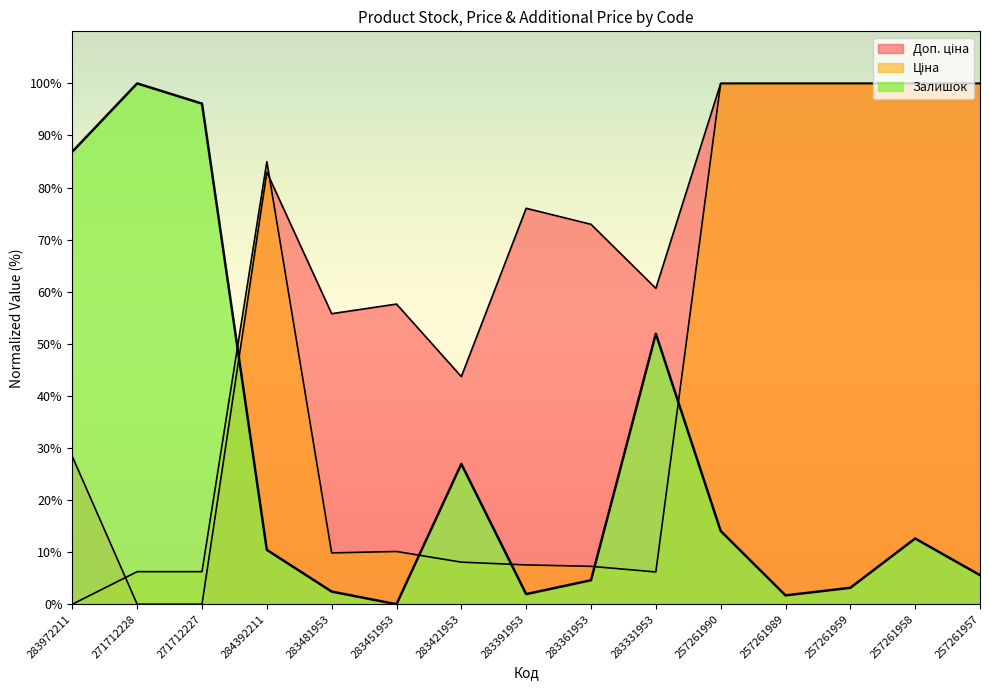

List the labels in order of Доп. ціна value, largest first.

257261990, 257261989, 257261959, 257261958, 257261957, 284392211, 283391953, 283361953, 283331953, 283451953, 283481953, 283421953, 283972211, 271712228, 271712227